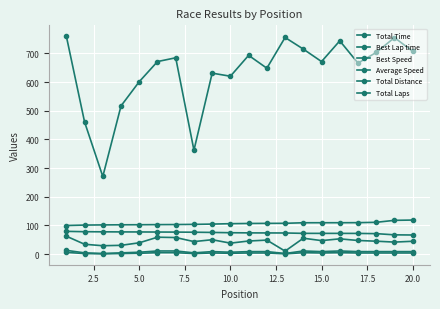

What is the average value of the Average Speed series?

44.3